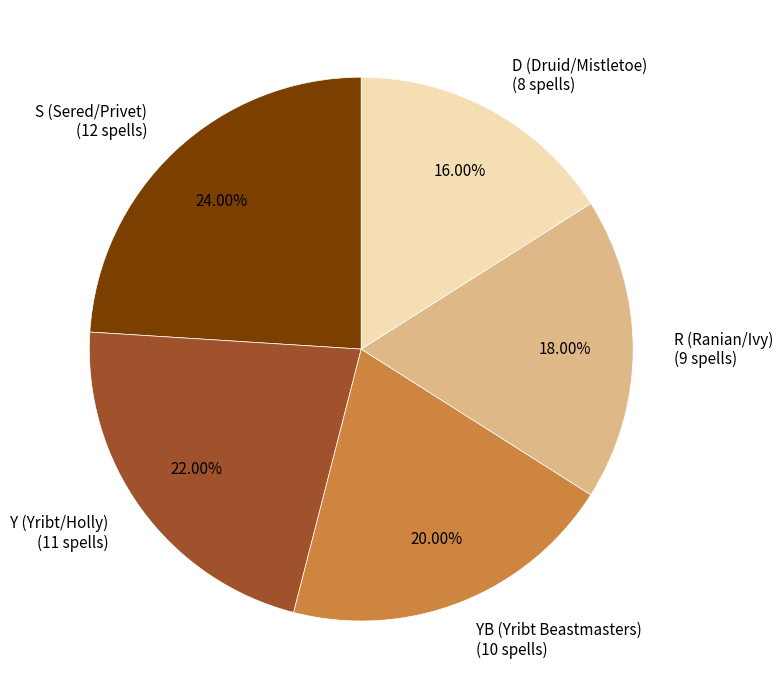

What percentage is the Y (Yribt/Holly) slice, to the nearest percent?

22%